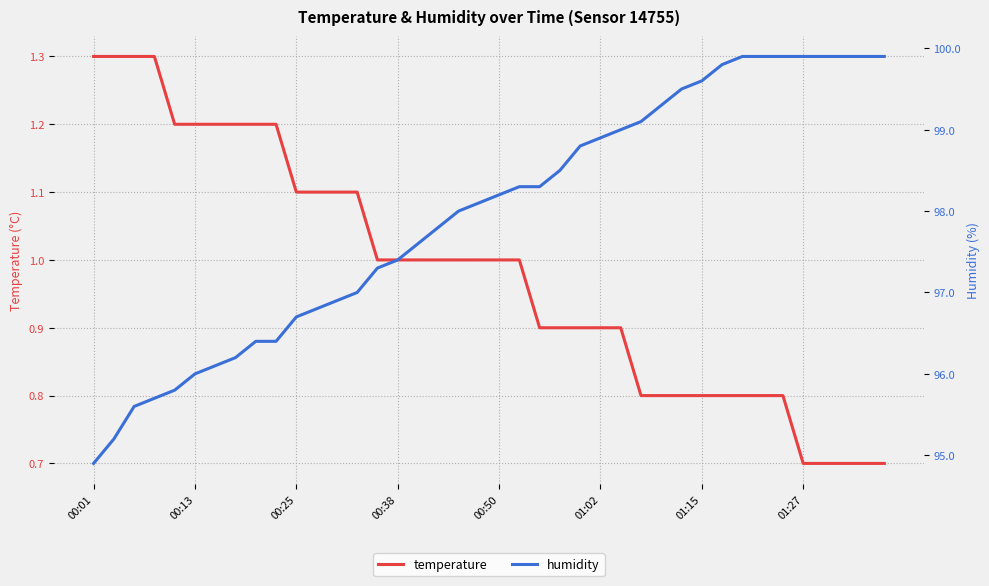

What is the difference between the highest and lowest values at 11?

95.7